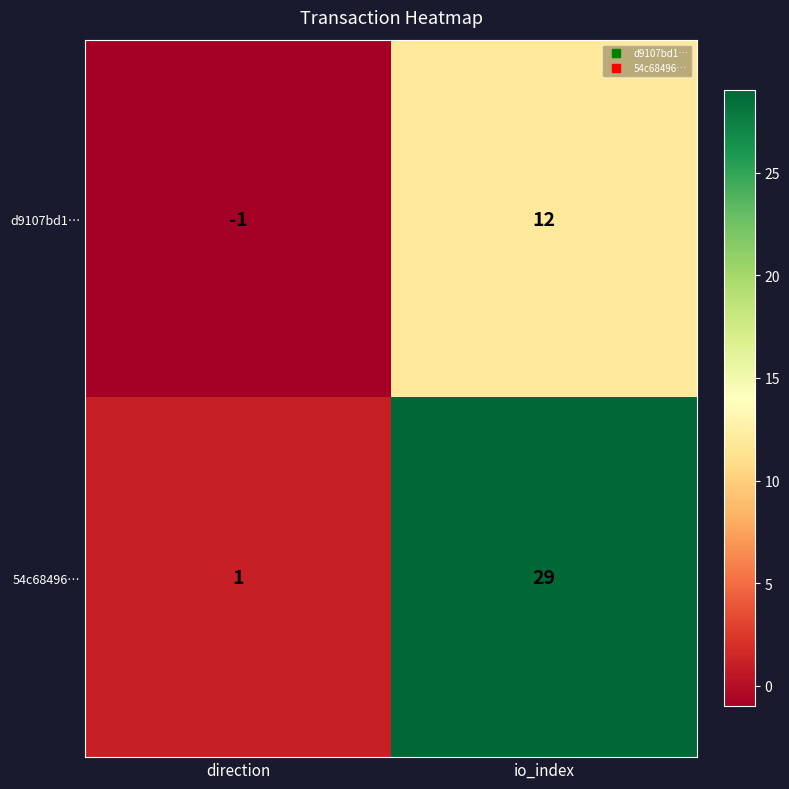

Which category has the highest value in the 54c68496… series?

io_index